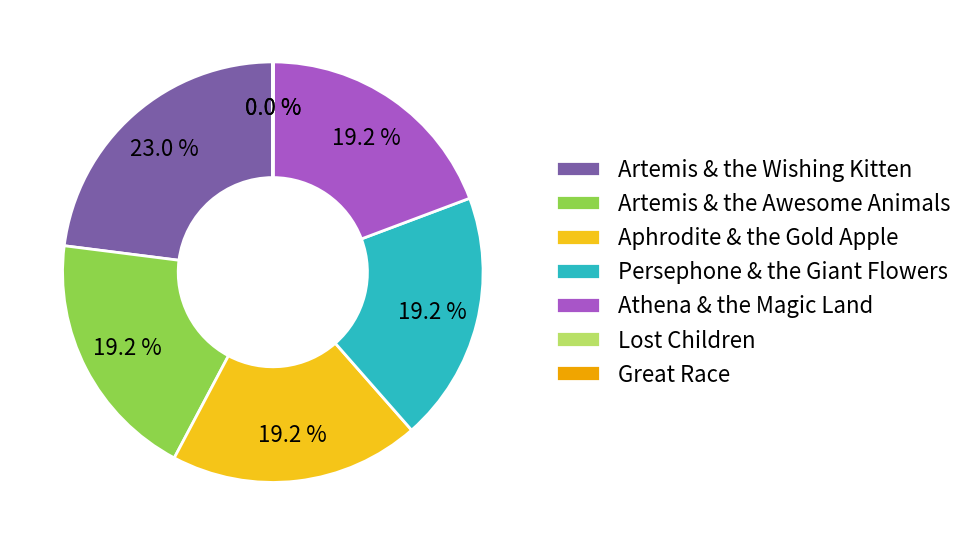

Does Athena & the Magic Land account for over 50% of the chart?

No